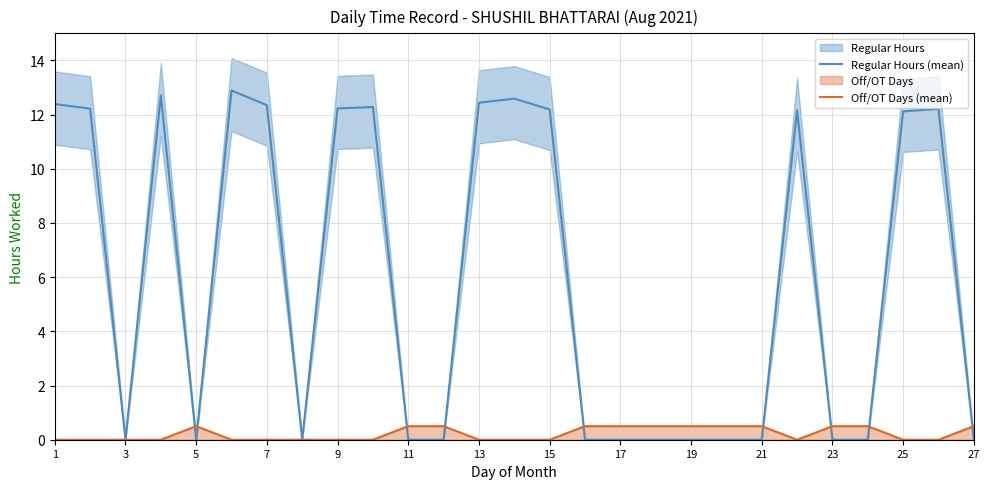

Is it true that Off/OT Days (mean) equals 0.5 at 27?

True